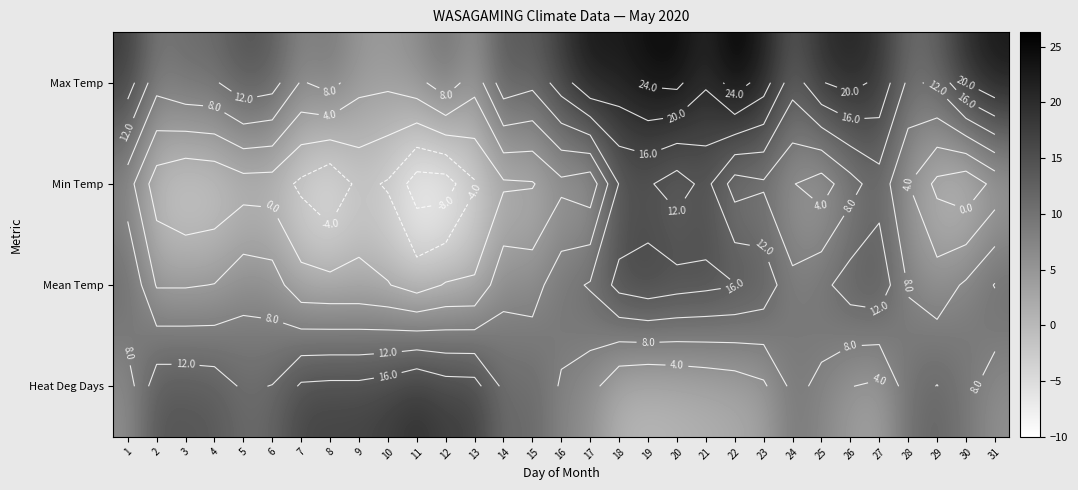

The value of Mean Temp at 11 is -0.5. True or false?

False